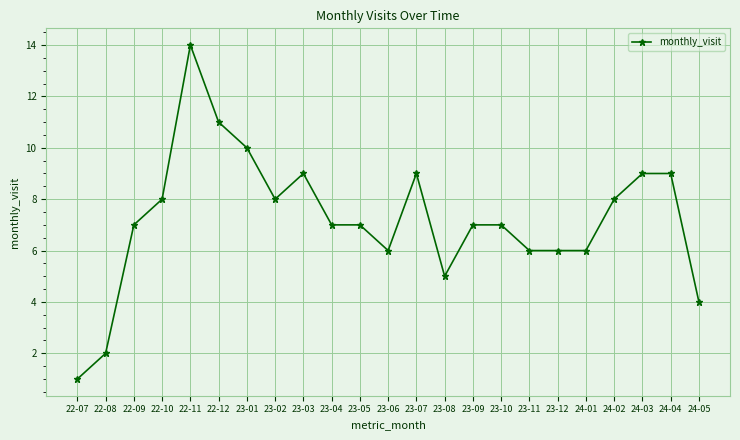

What is the average value?

7